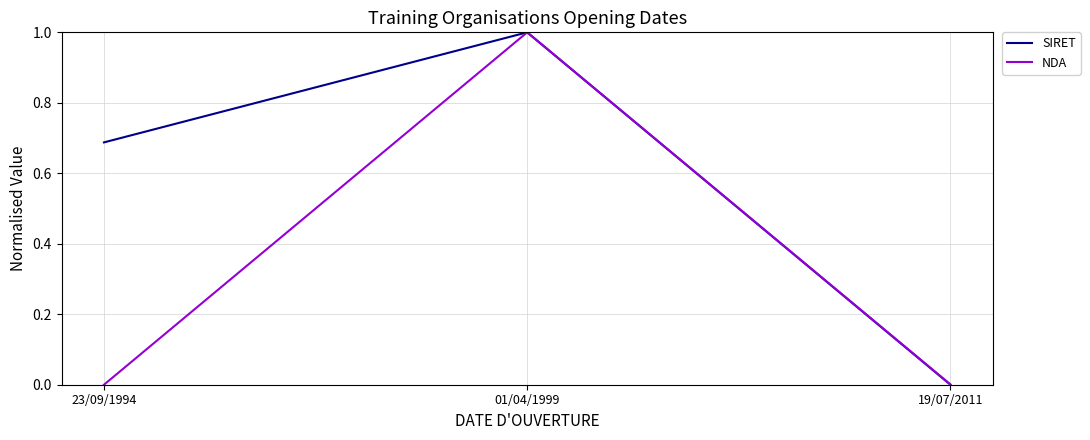

Between 01/04/1999 and 19/07/2011, which series saw the biggest shift?

SIRET